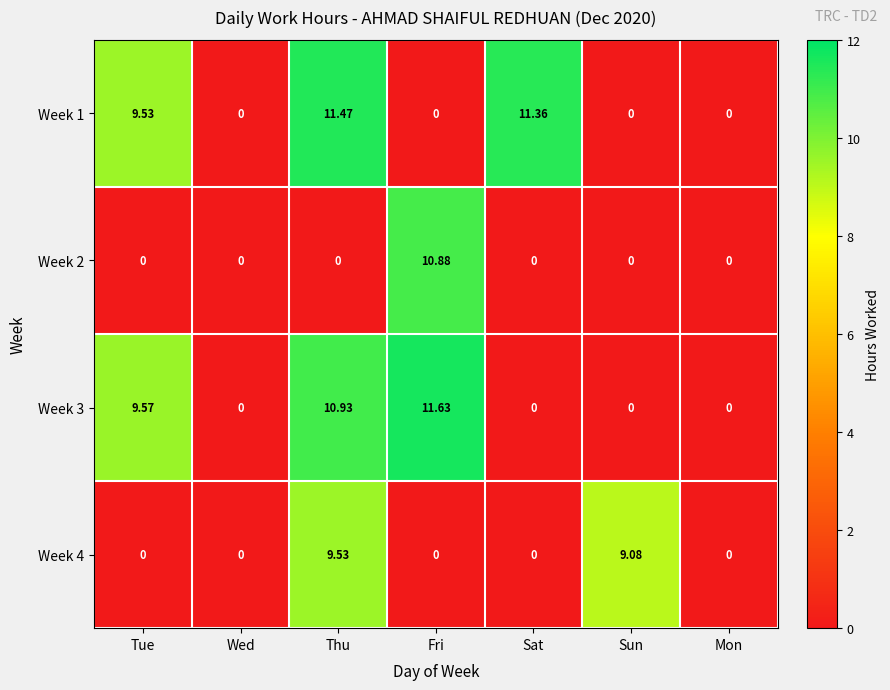

Count the number of categories in the chart.

7